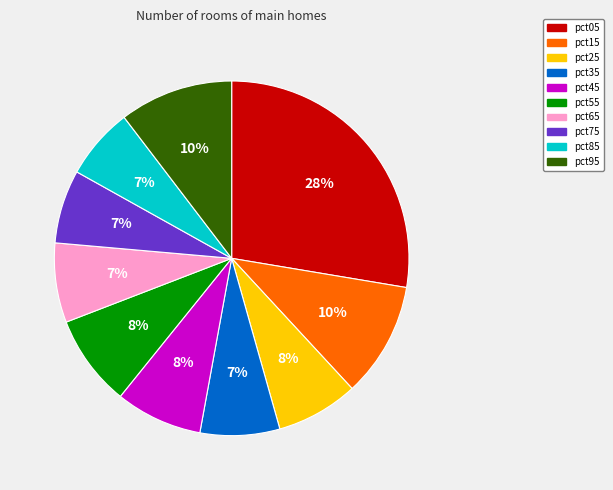

Which category has the biggest portion of the pie?

pct05